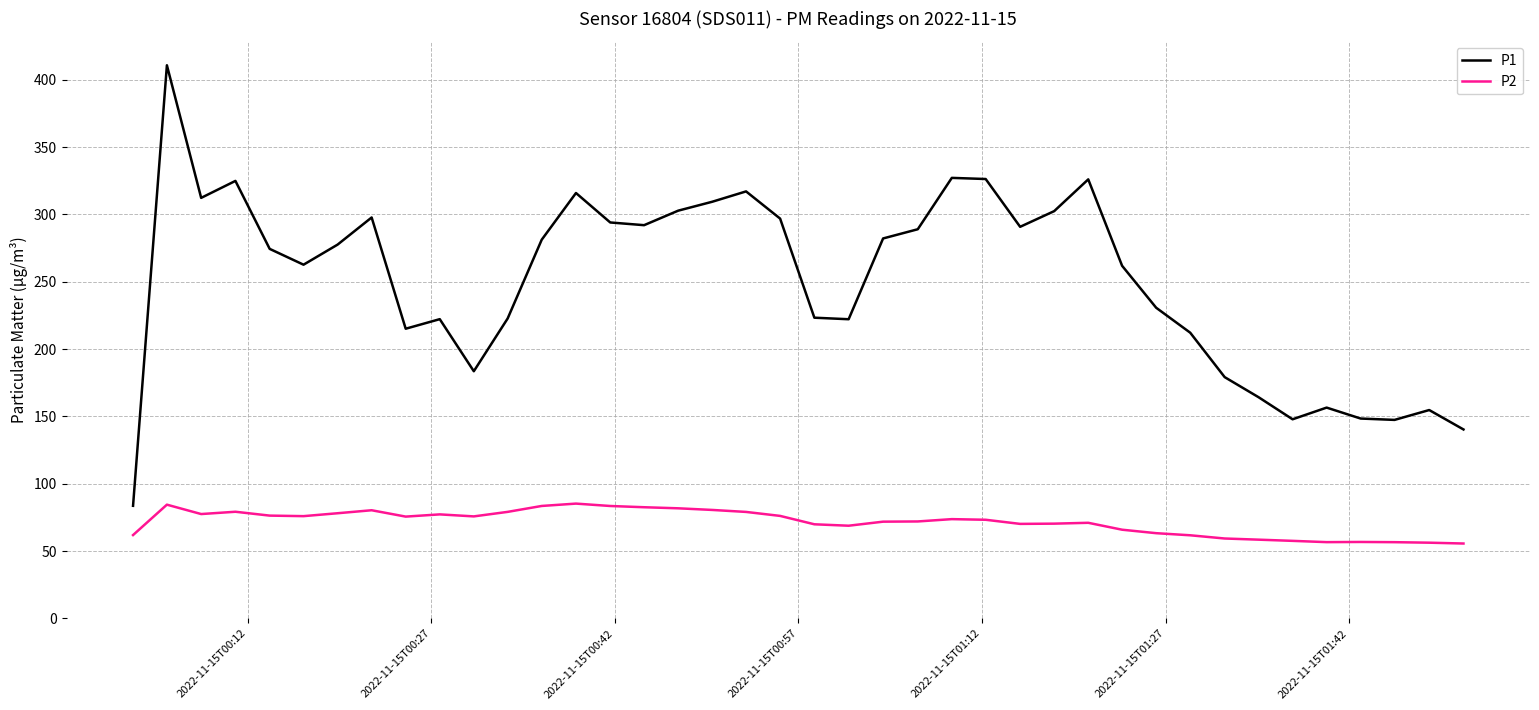

What is the minimum value shown in the chart?

55.6